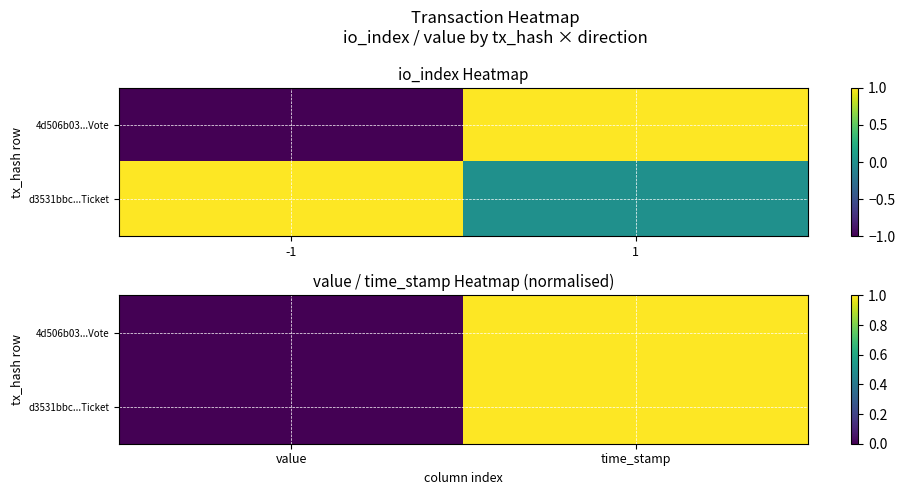

At which category is the sum across all series the highest?

time_stamp